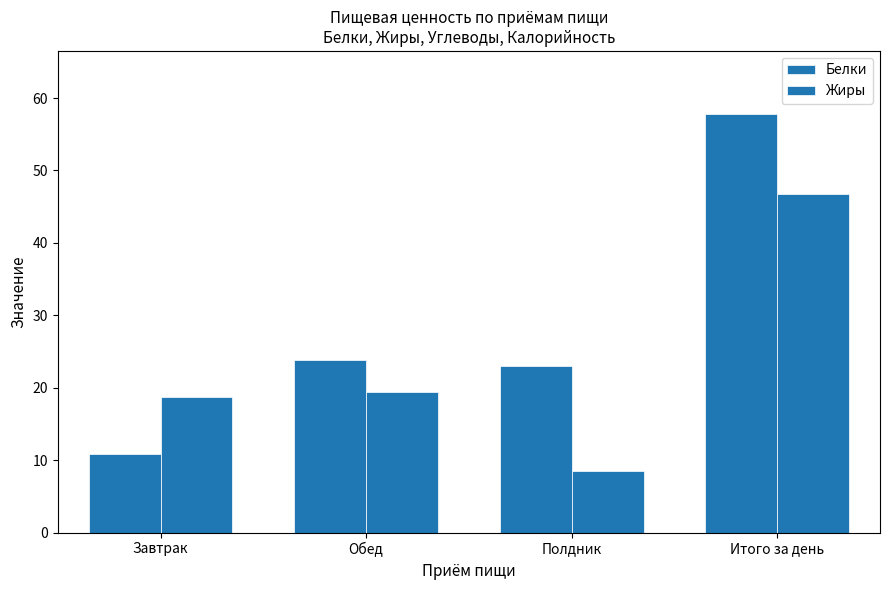

How many bars are there in total?

8